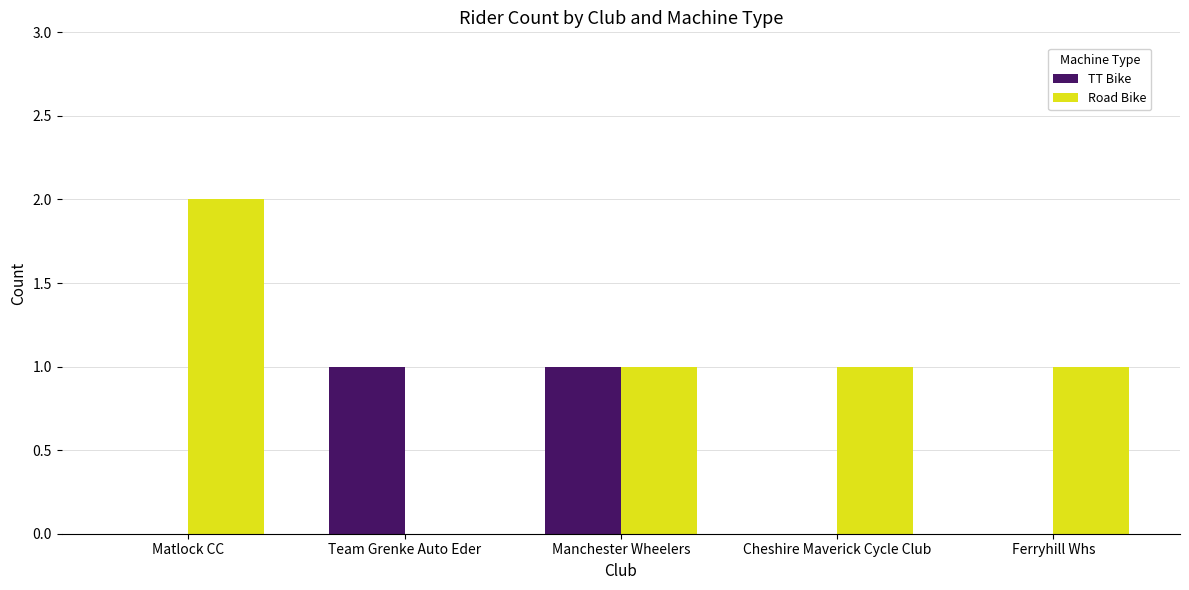

Count the number of data series in this chart.

2